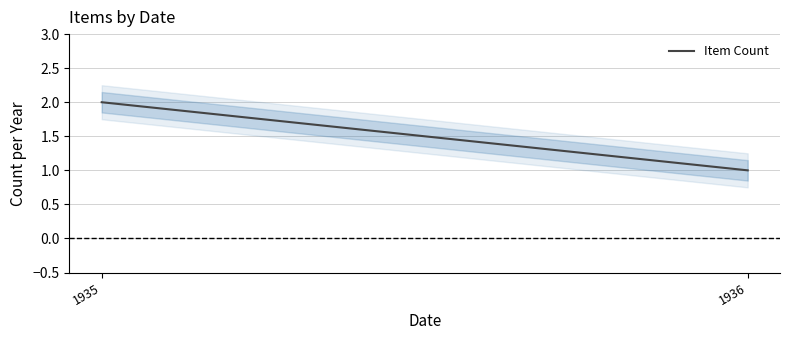

What value does the data have at 1935?

2